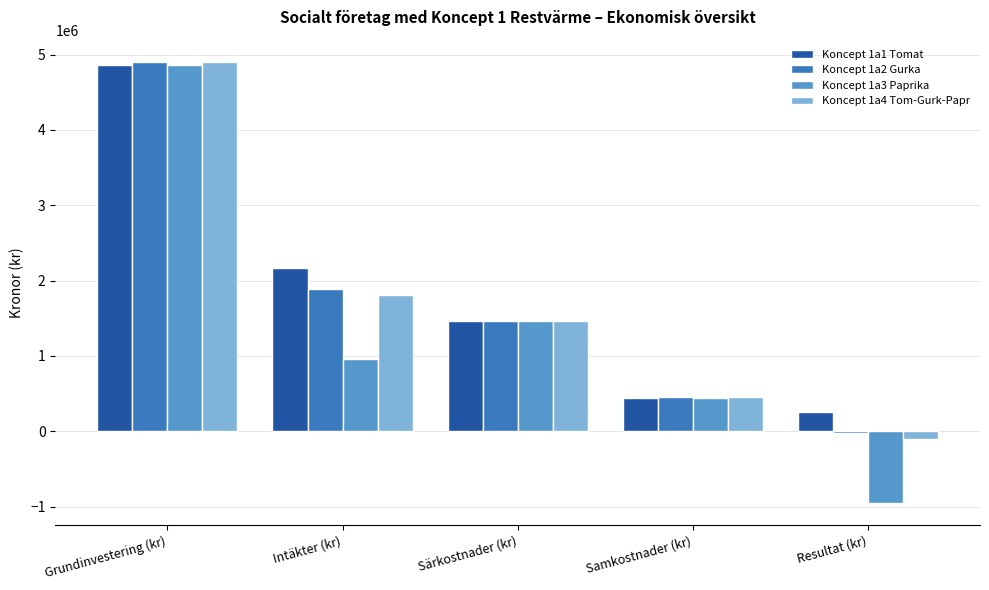

At which label is Koncept 1a1 Tomat closest to 2560137?

Intäkter (kr)